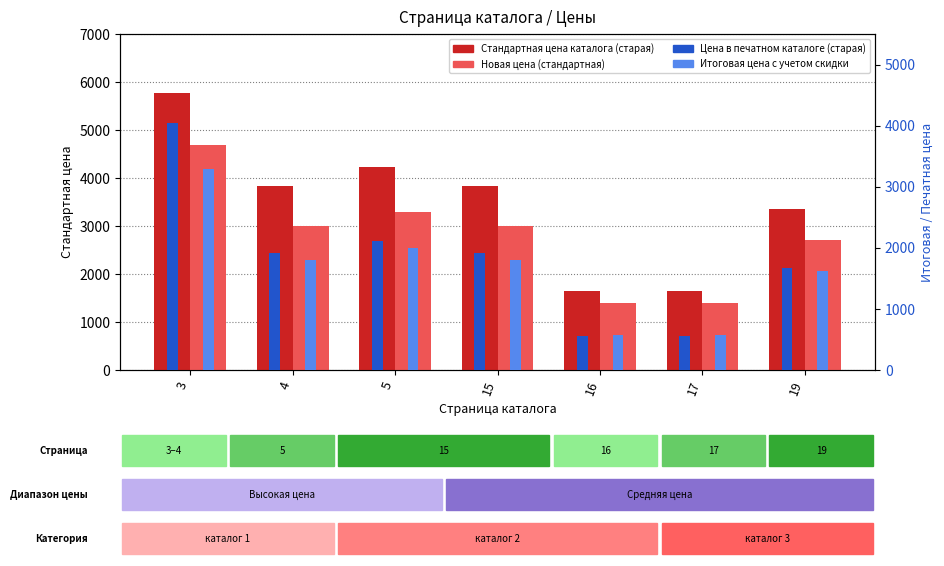

What is the average value of the Стандартная цена каталога (старая) series?

3473